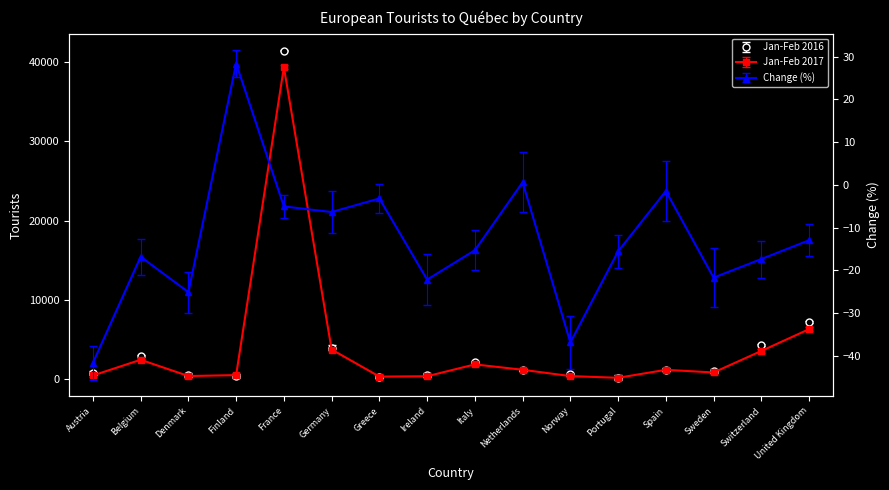

What is the approximate value of Jan-Feb 2017 at Portugal?

152.0